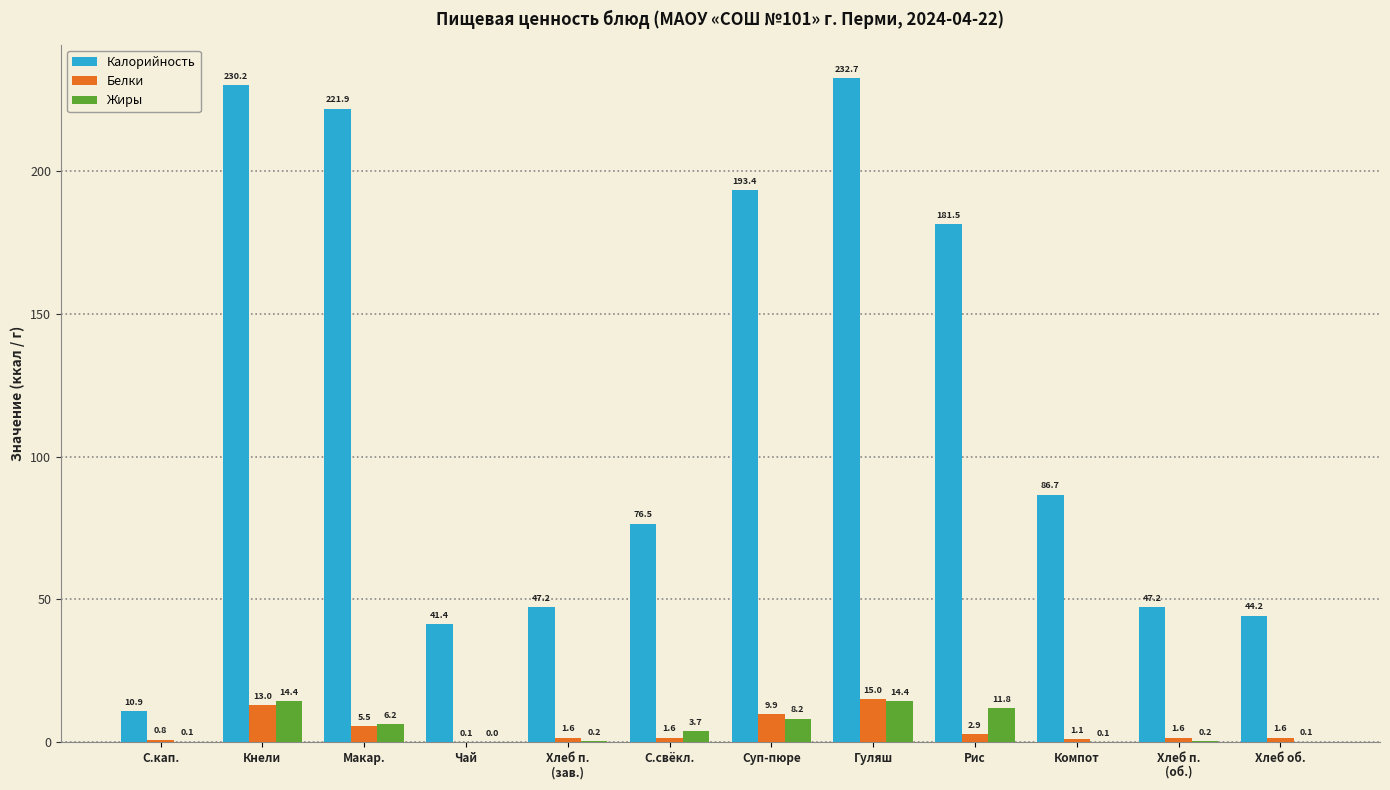

Which series changed the most between Компот and Хлеб об.?

Калорийность